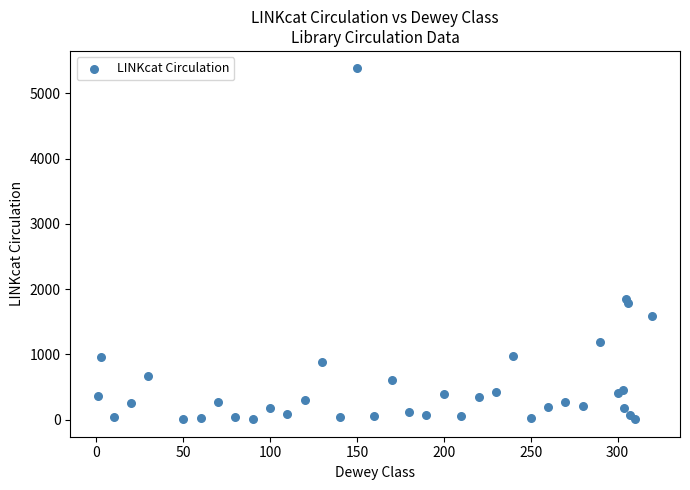

What Y value in the scatter plot is closest to 2695?

1854